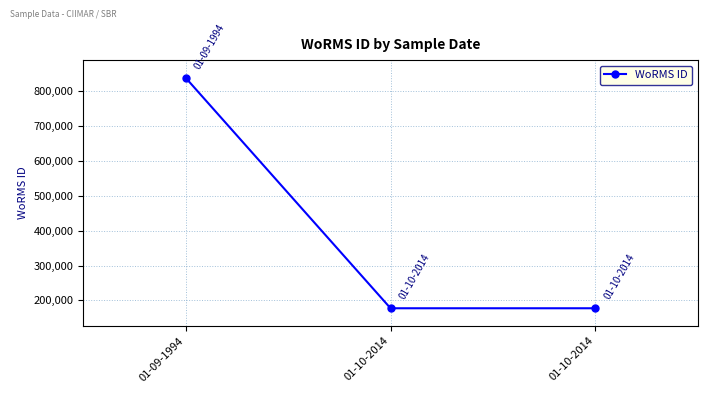

Count the values in the range 177649 to 837524.

3